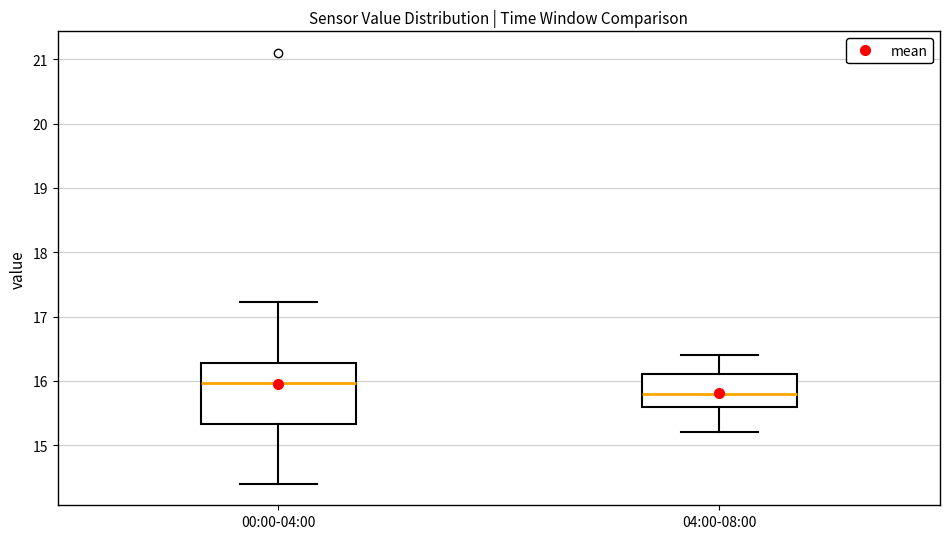

Where does the upper whisker of the box for 00:00-04:00 end on the y-axis? The values are not printed on the chart, so give them approximately, as read against the axis.

17.2